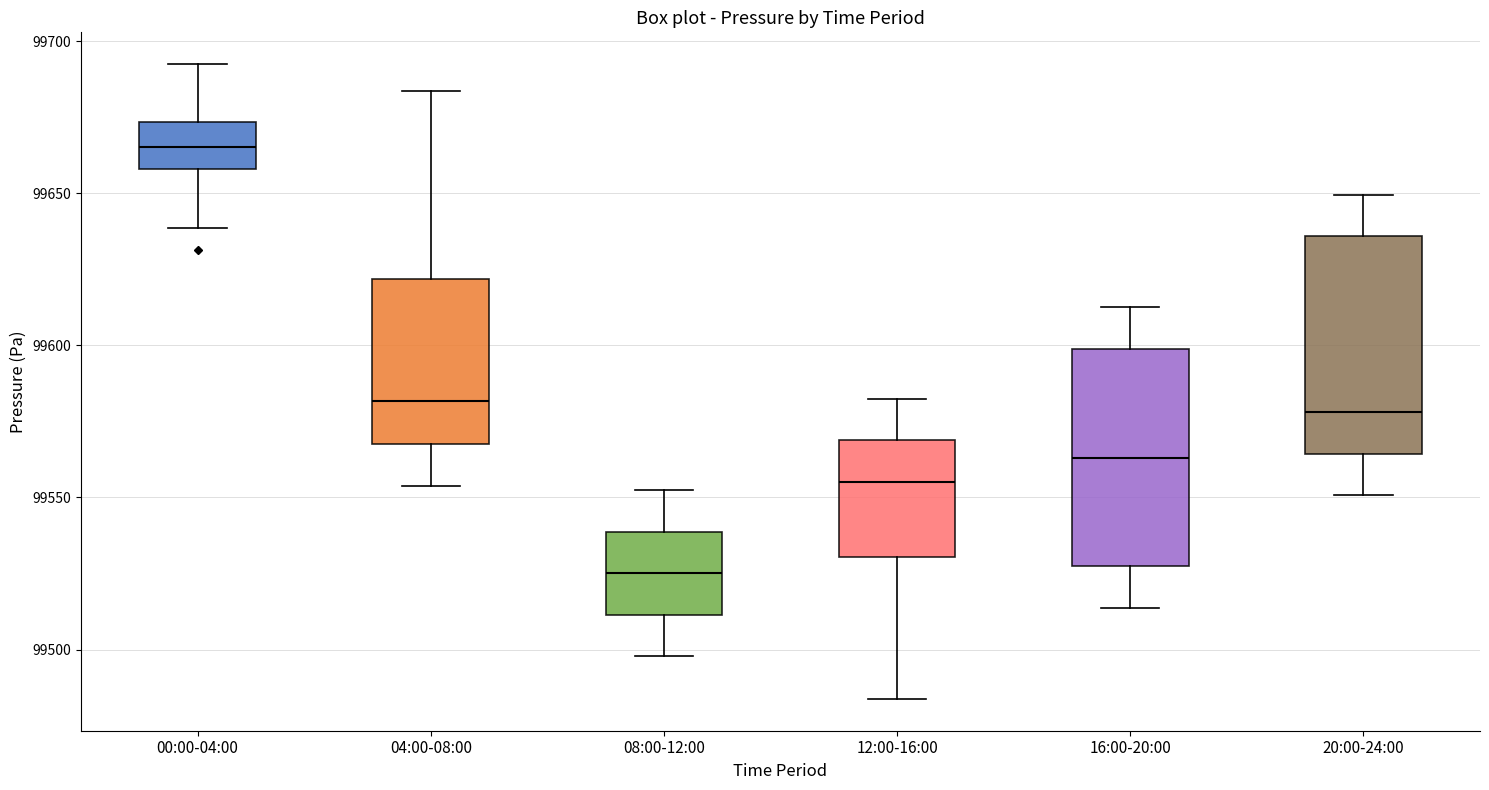

Reading left to right, transcribe this box plot: for each box, give where its median line is, the range the box spans, and where its two whiskers end, as read against the y-axis. The values are not printed on the chart, so give them approximately, as read against the axis.

00:00-04:00: median 99665, box 99660 to 99675, whiskers 99640 to 99690
04:00-08:00: median 99580, box 99565 to 99620, whiskers 99555 to 99685
08:00-12:00: median 99525, box 99510 to 99540, whiskers 99500 to 99550
12:00-16:00: median 99555, box 99530 to 99570, whiskers 99485 to 99580
16:00-20:00: median 99565, box 99525 to 99600, whiskers 99515 to 99610
20:00-24:00: median 99580, box 99565 to 99635, whiskers 99550 to 99650